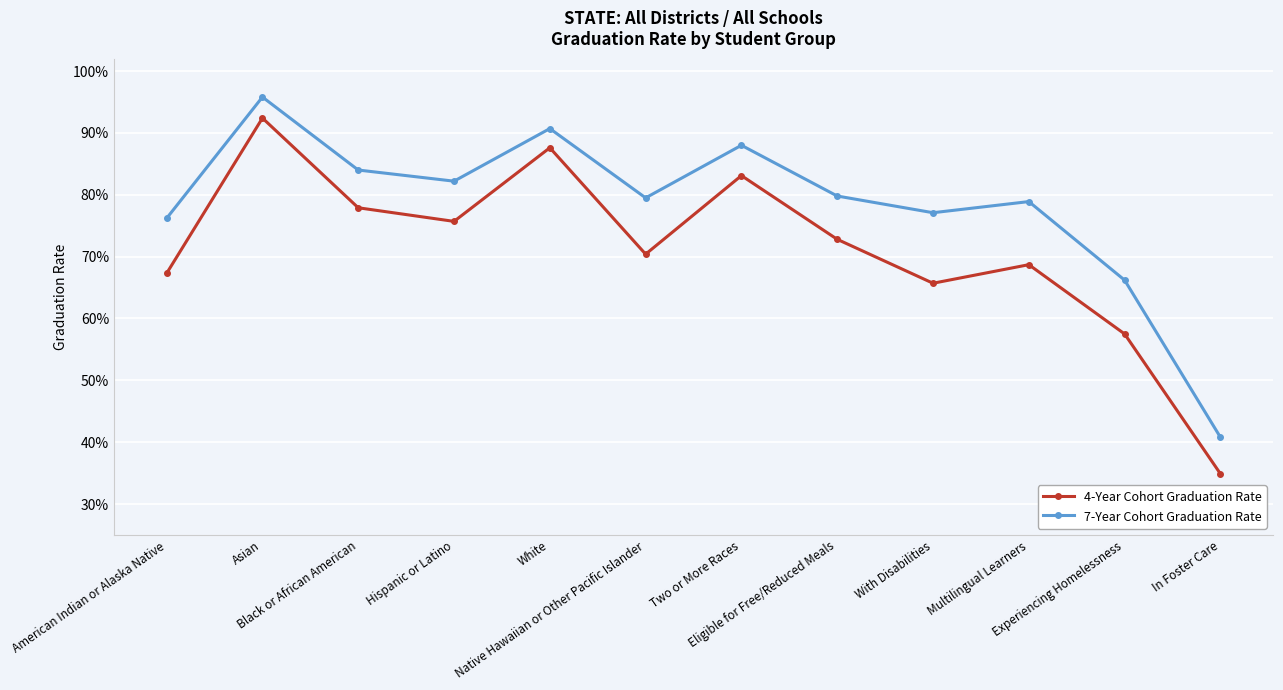

What is the label of the 10th point from the right?

Black or African American